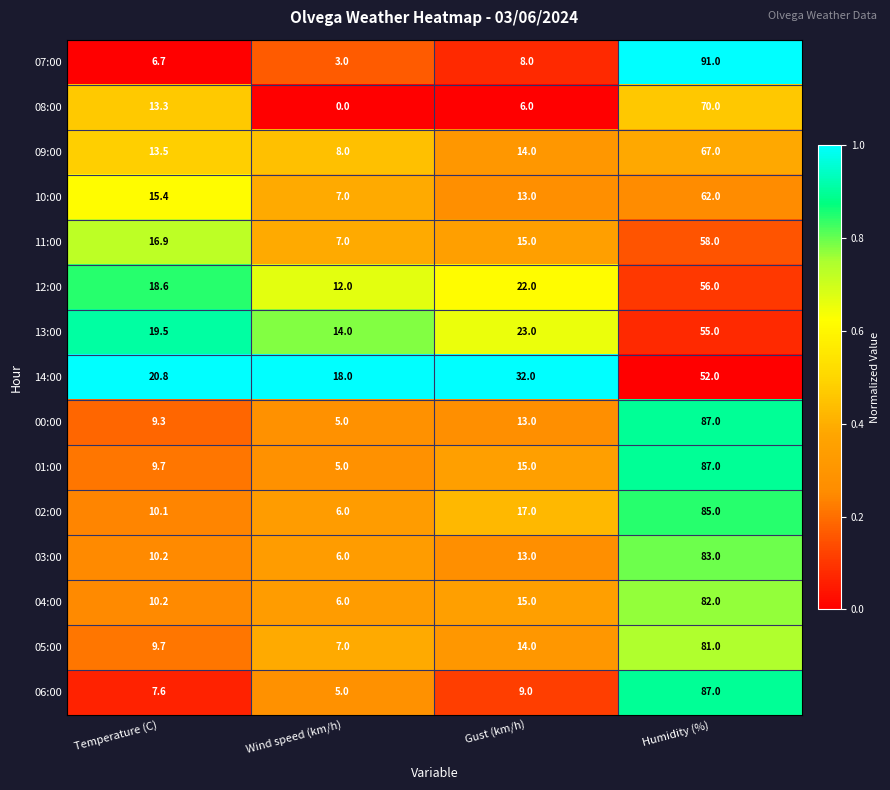

What is the sum of all 14:00 values?

122.8